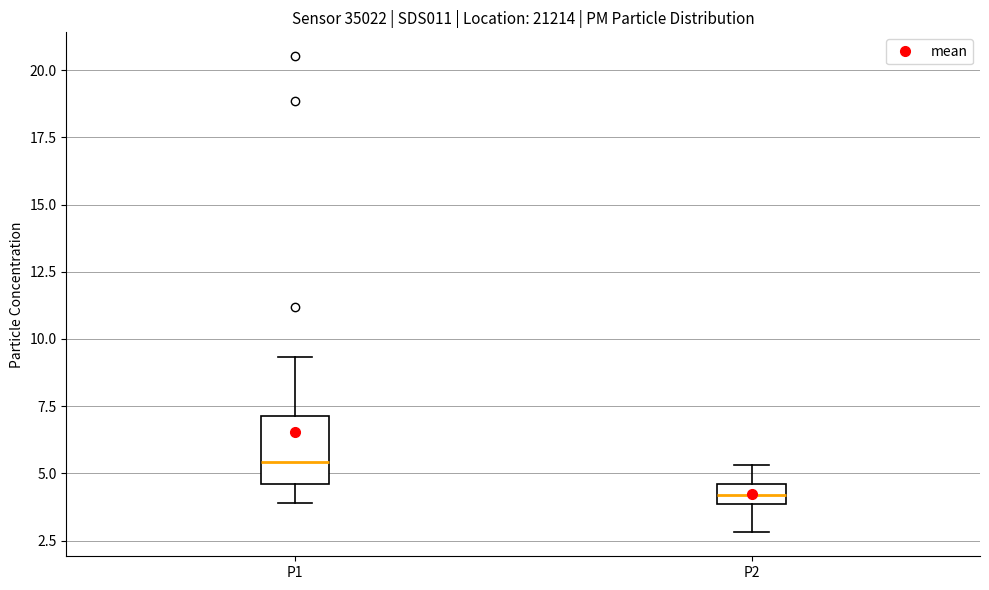

Comparing the boxes themselves (not the whiskers), which one is the tallest?

P1